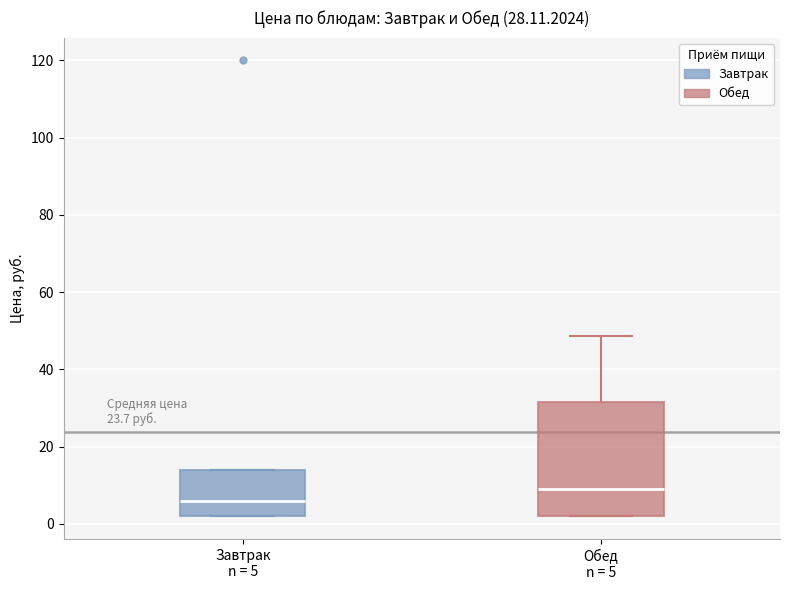

Which box's median line is the highest?

Обед n = 5